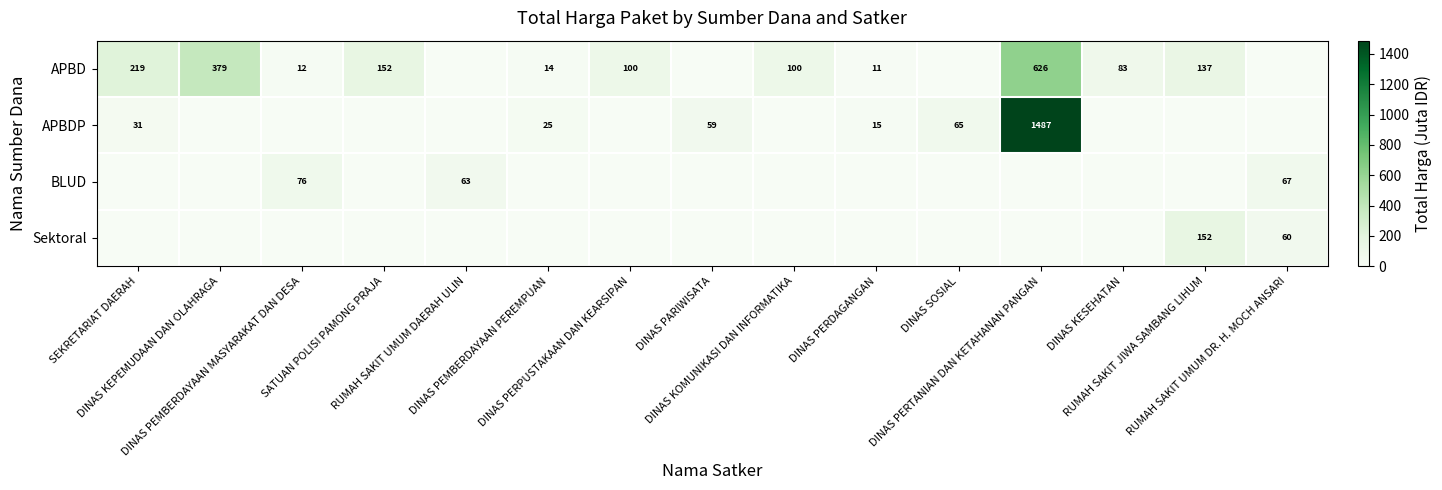

Rank the series at DINAS PERPUSTAKAAN DAN KEARSIPAN from lowest to highest value.

APBDP, BLUD, Sektoral, APBD